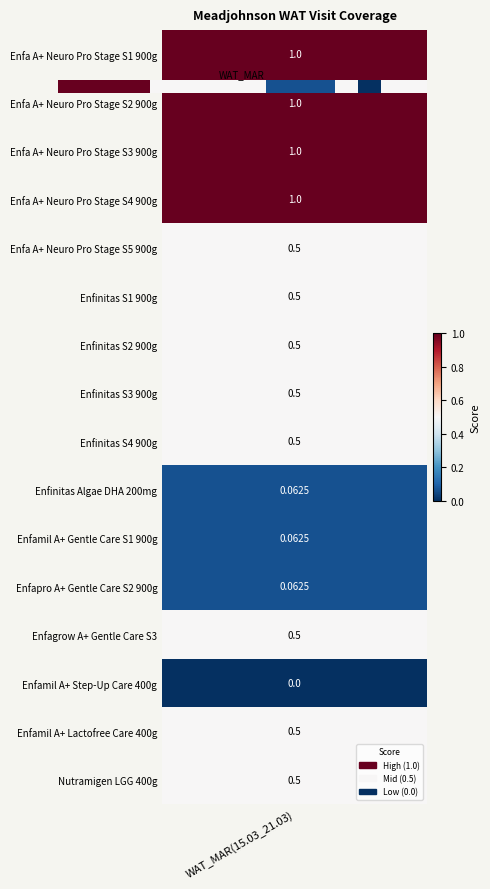

What is the change in value from 3 to 12?

-0.5